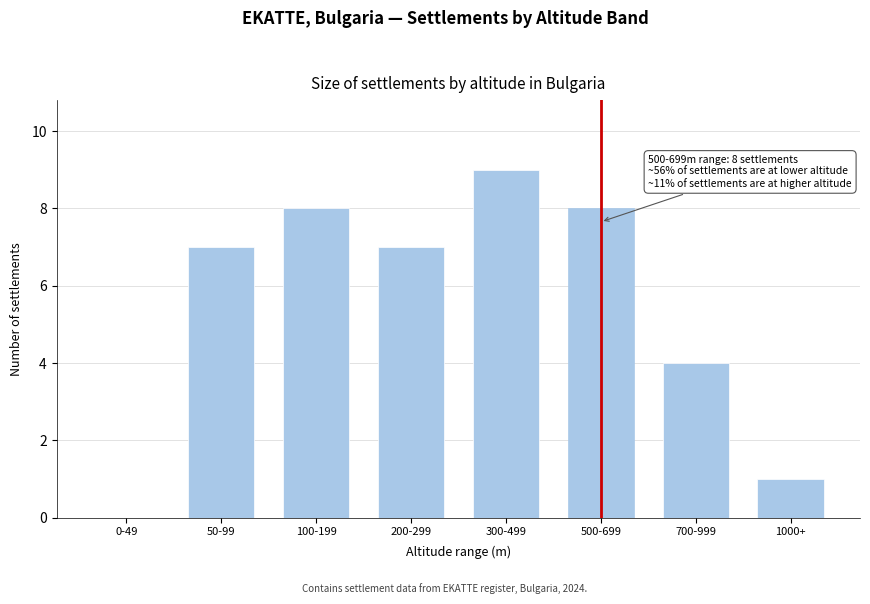

Reading left to right, extract all data points from this chart.

0-49=0	50-99=7	100-199=8	200-299=7	300-499=9	500-699=8	700-999=4	1000+=1